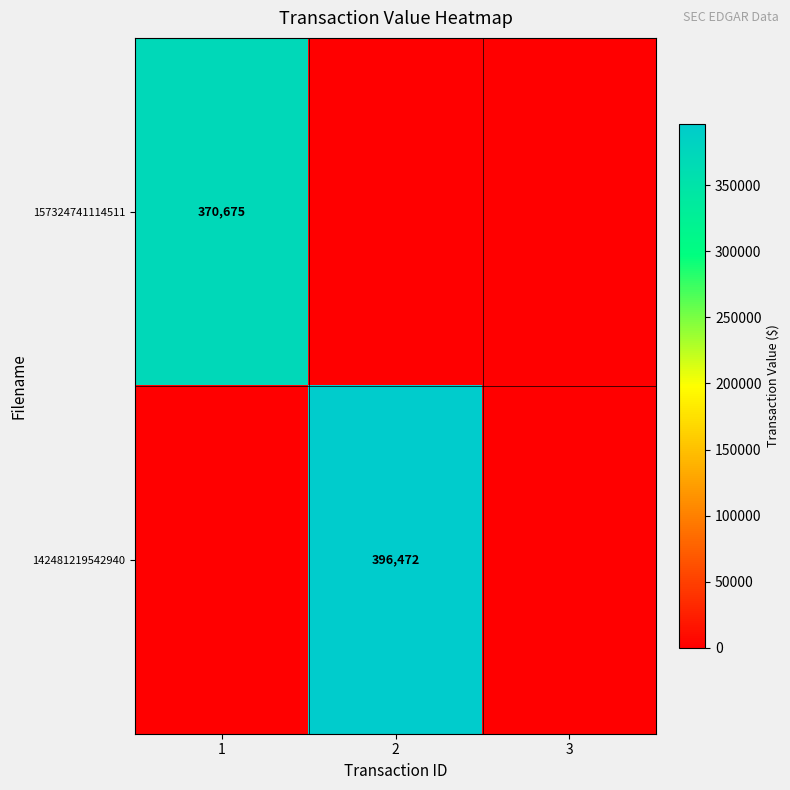

The 142481219542940 series shows 396472 at 2. True or false?

True